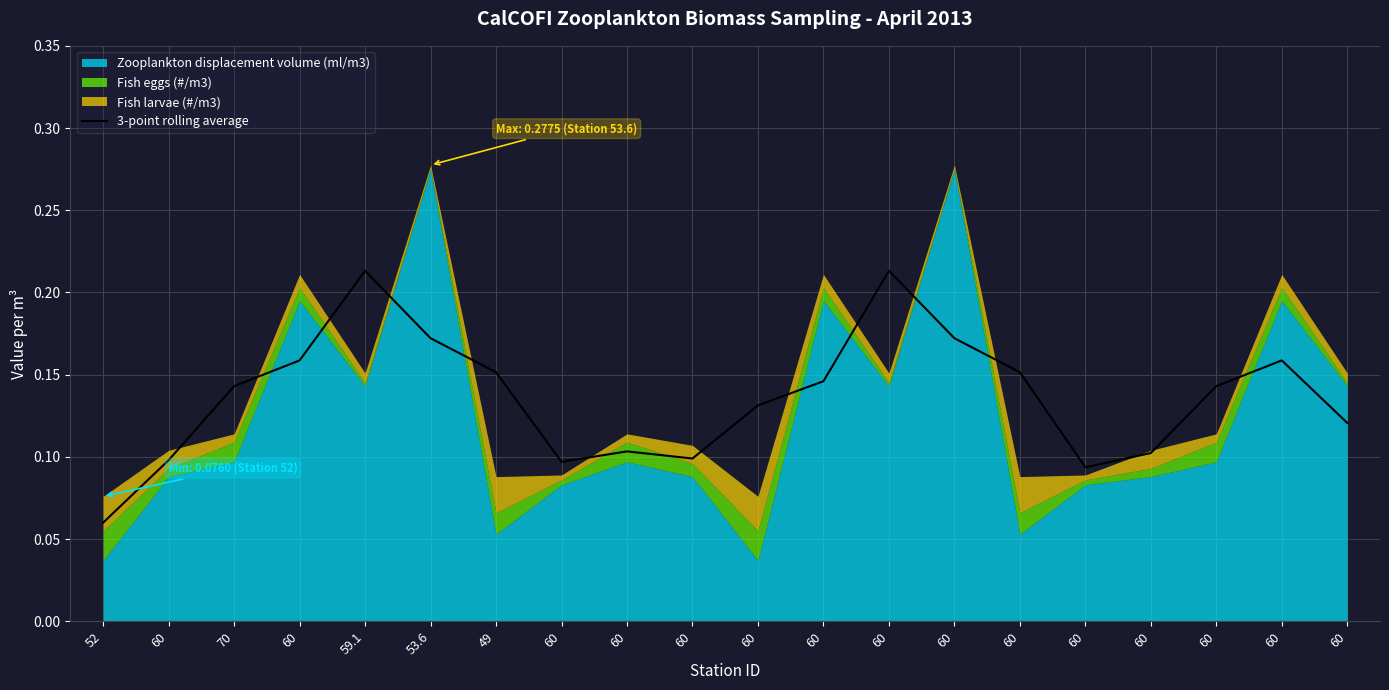

Is it true that the value at 60 is 0.1?

True